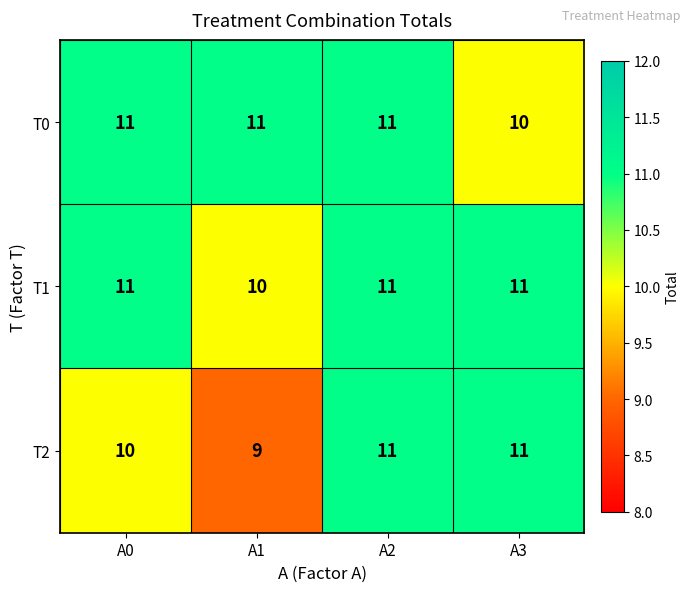

The T1 series shows 11 at A3. True or false?

True